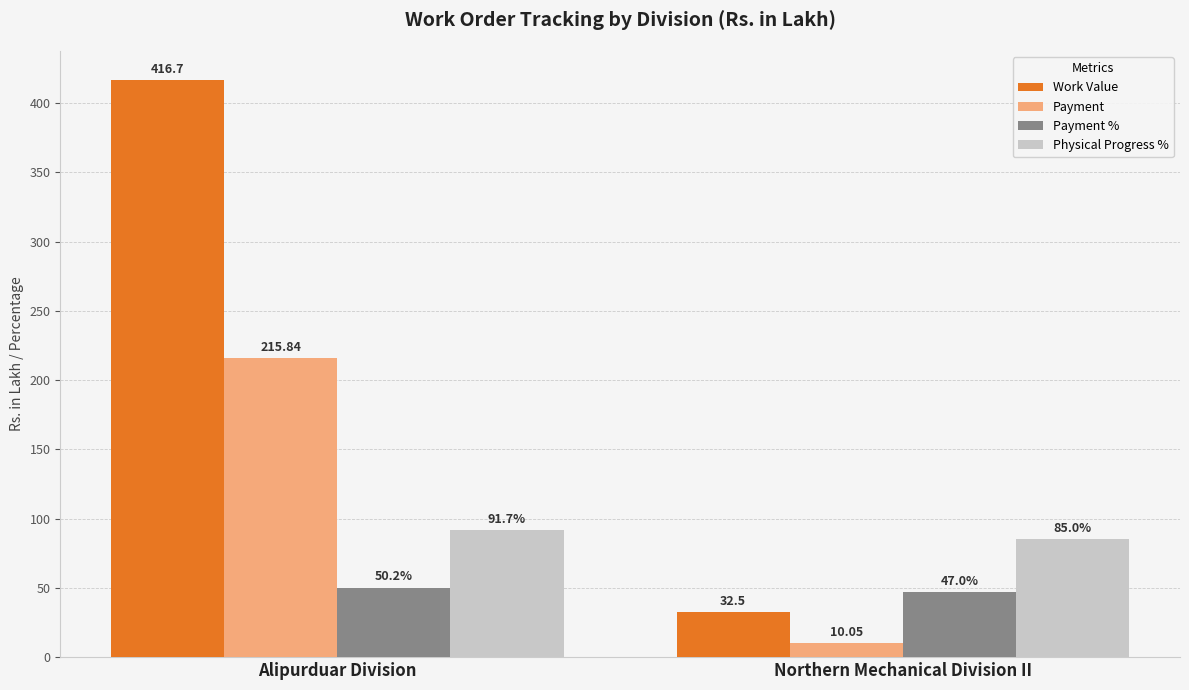

At how many categories does at least one series exceed 168?

1